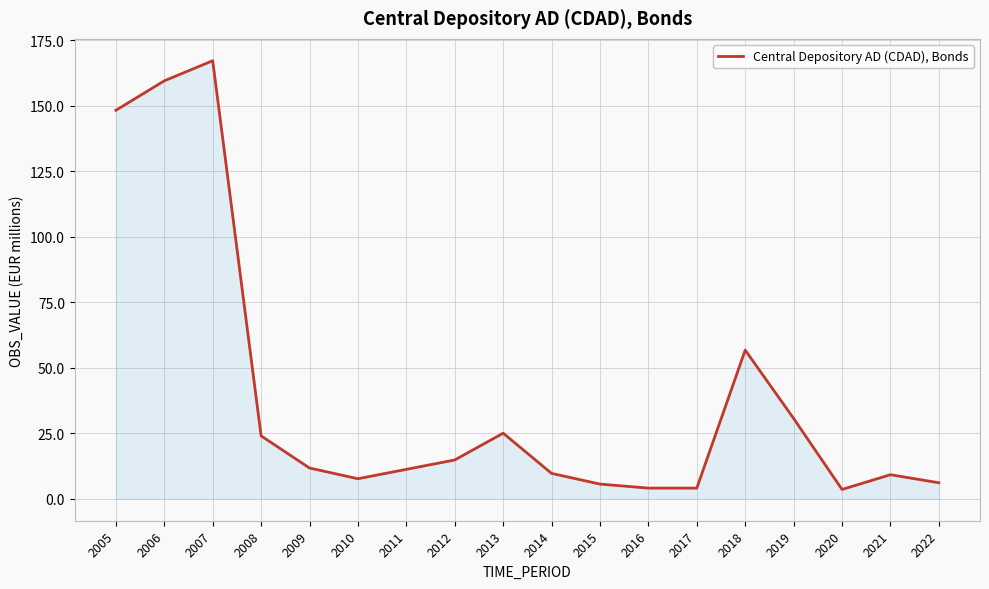

Count the number of categories in the chart.

18